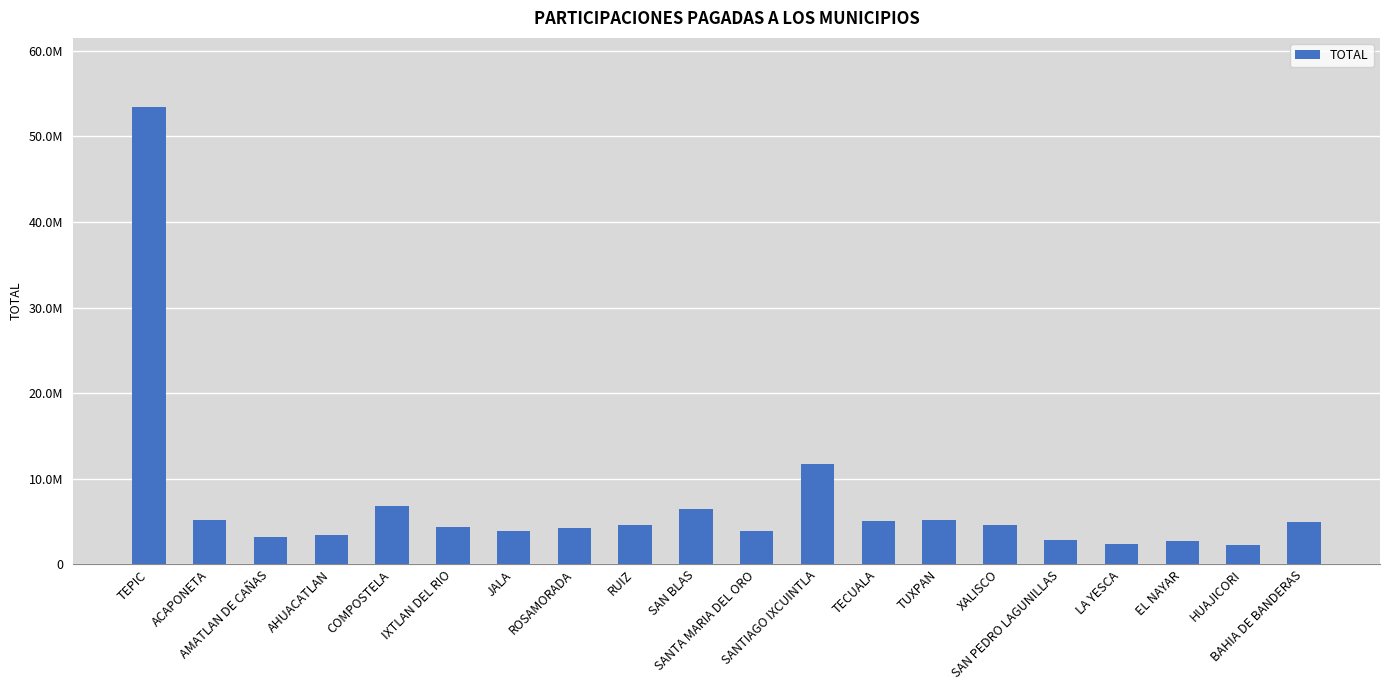

Reading left to right, extract all data points from this chart.

53485363.2	5125999.3	3149443.4	3378296.8	6829794.3	4401318.1	3845052.1	4225482.1	4544945.6	6434688.3	3908647.5	11736149.6	5052653.5	5197636.1	4597744.2	2846668.9	2372068.7	2753932.8	2257031.3	4949108.4